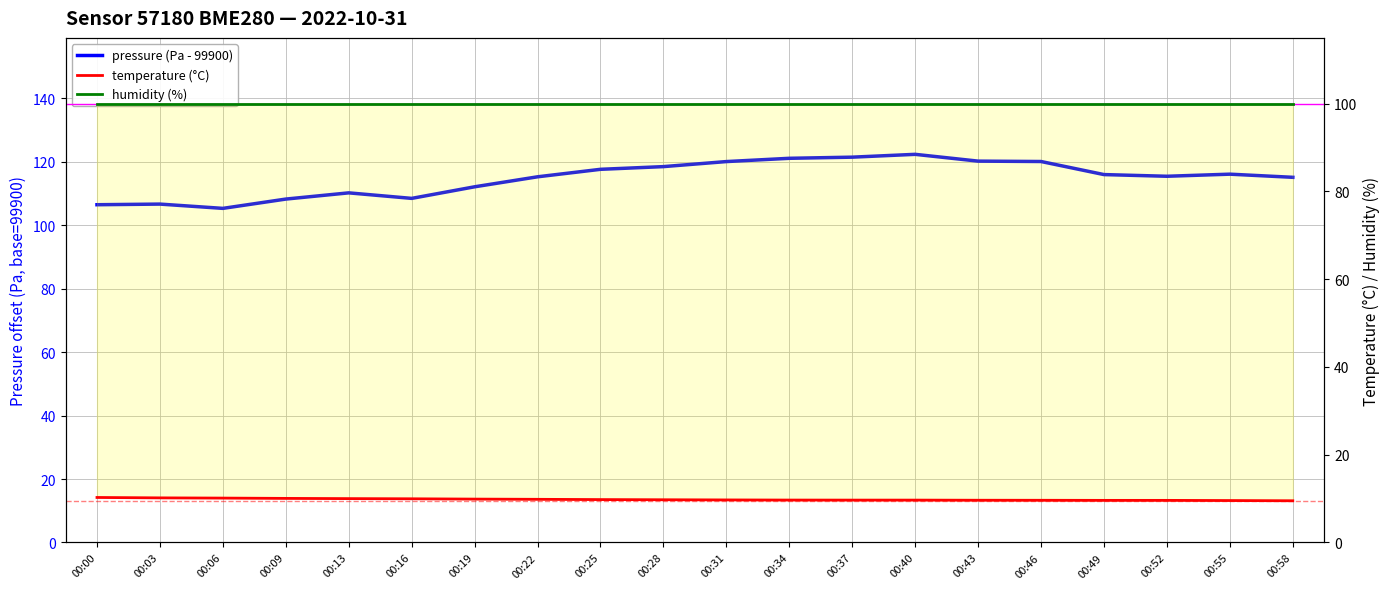

Which category has the lowest value in the pressure (Pa - 99900) series?

00:06